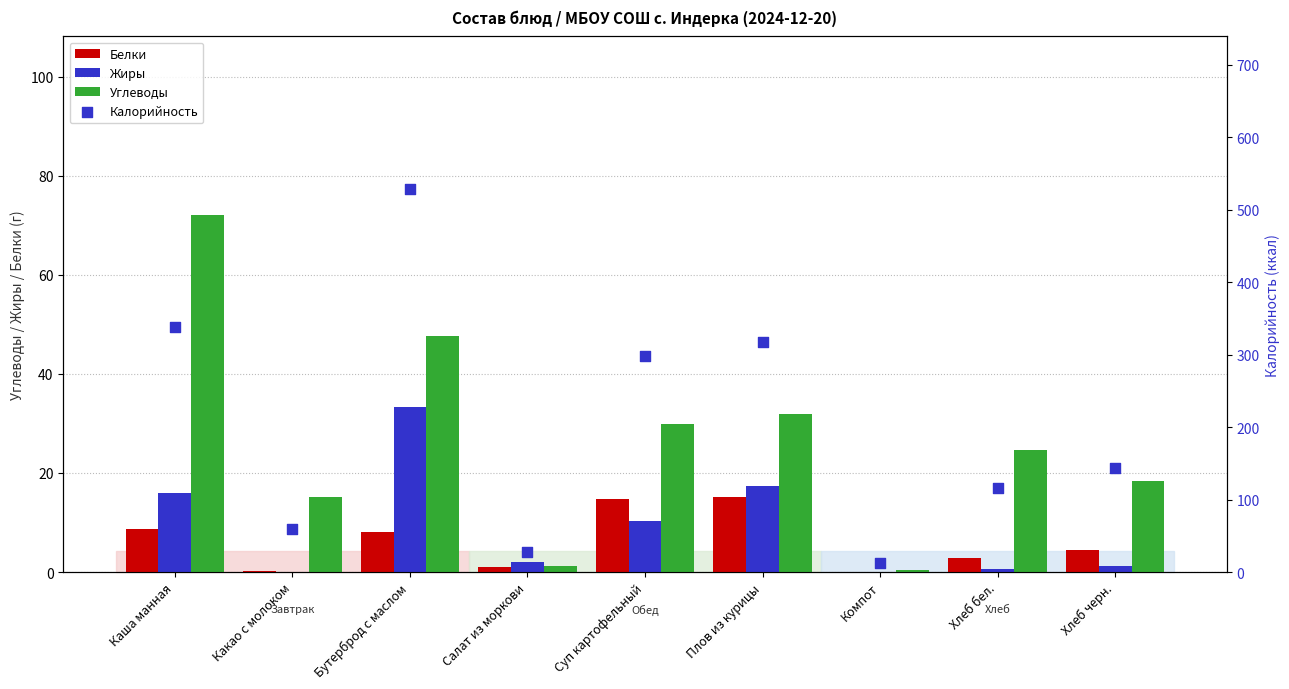

Which series has the largest total across all categories?

Калорийность